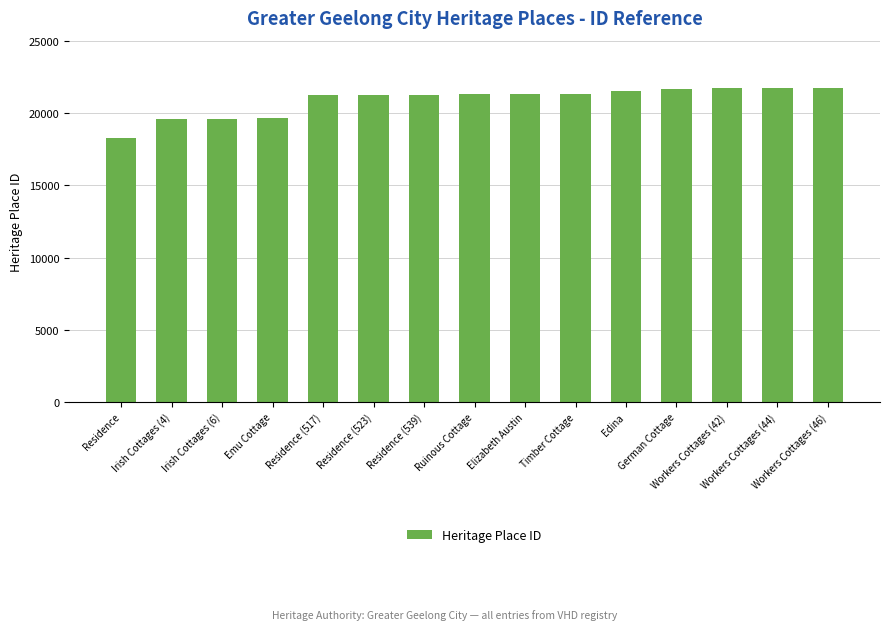

What is the sum of all values?

313488